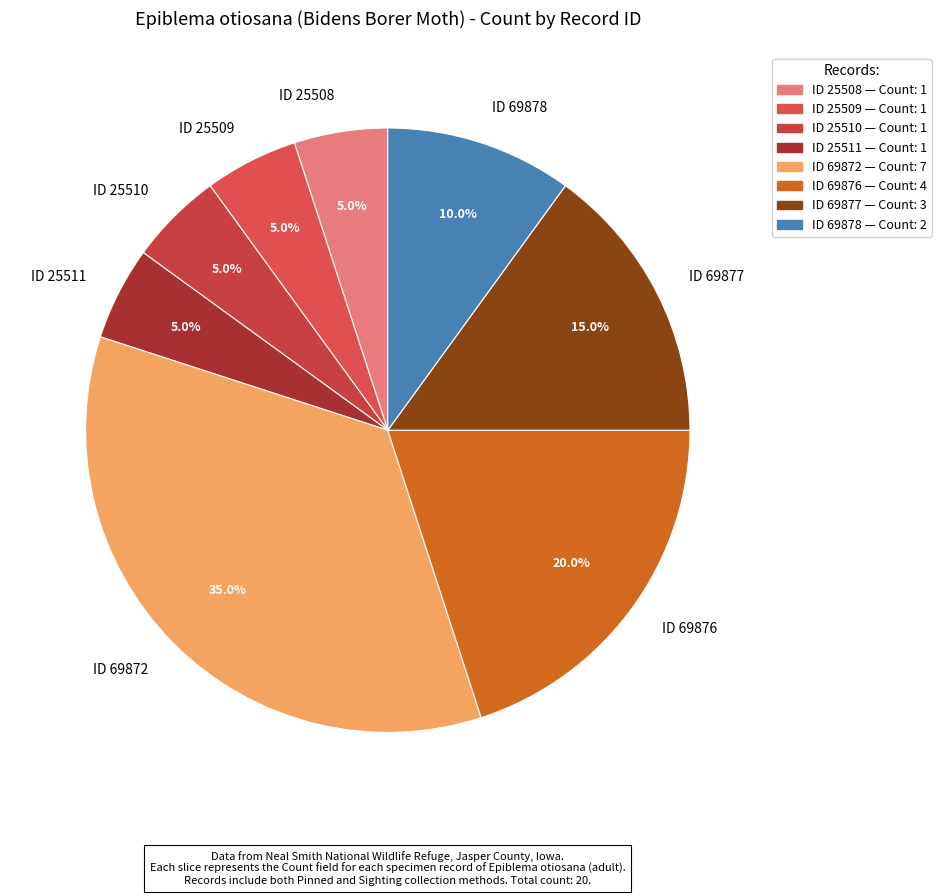

To the nearest percent, what is the difference between the largest and smallest slice percentages?

30%